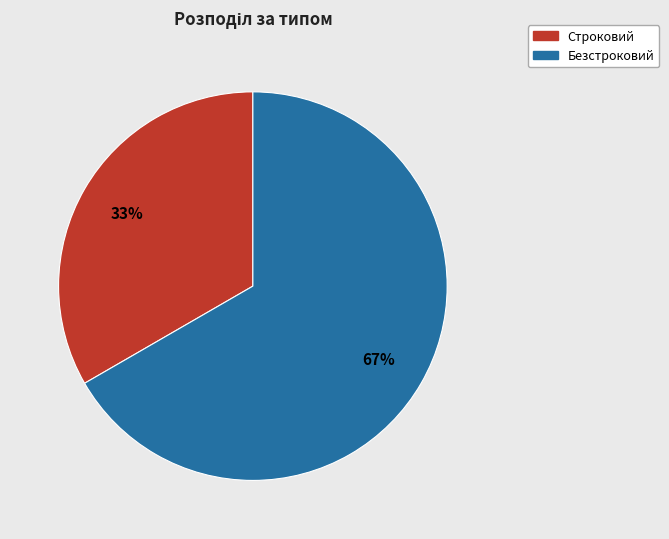

What is the largest slice in the pie chart?

Безстроковий